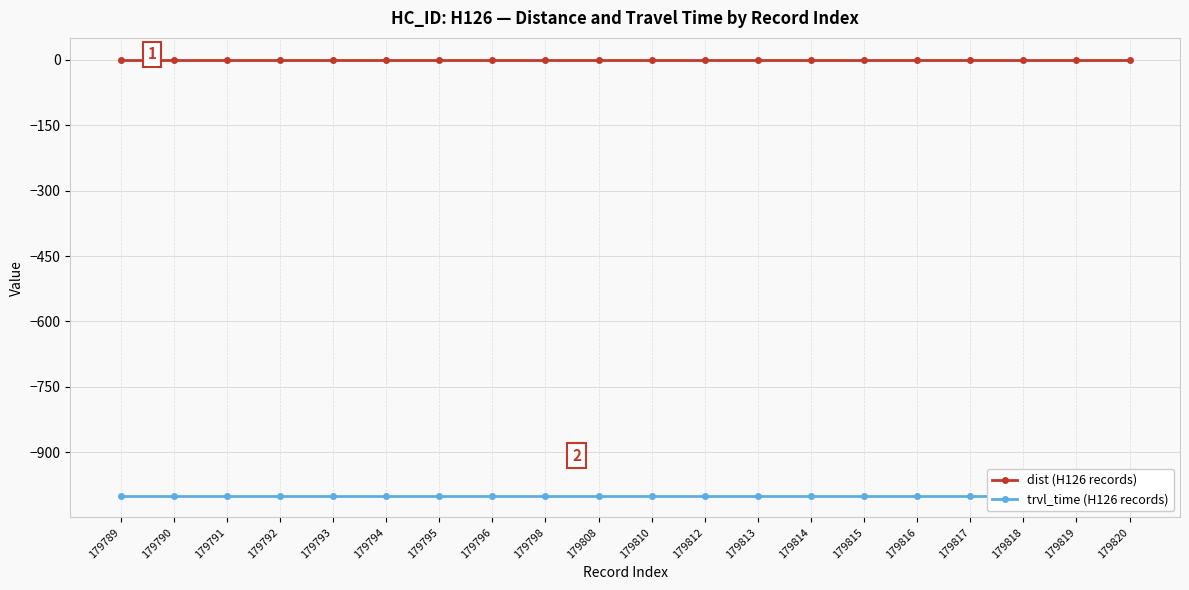

Rank the categories by trvl_time (H126 records) value from highest to lowest.

179789, 179790, 179791, 179792, 179793, 179794, 179795, 179796, 179798, 179808, 179810, 179812, 179813, 179814, 179815, 179816, 179817, 179818, 179819, 179820